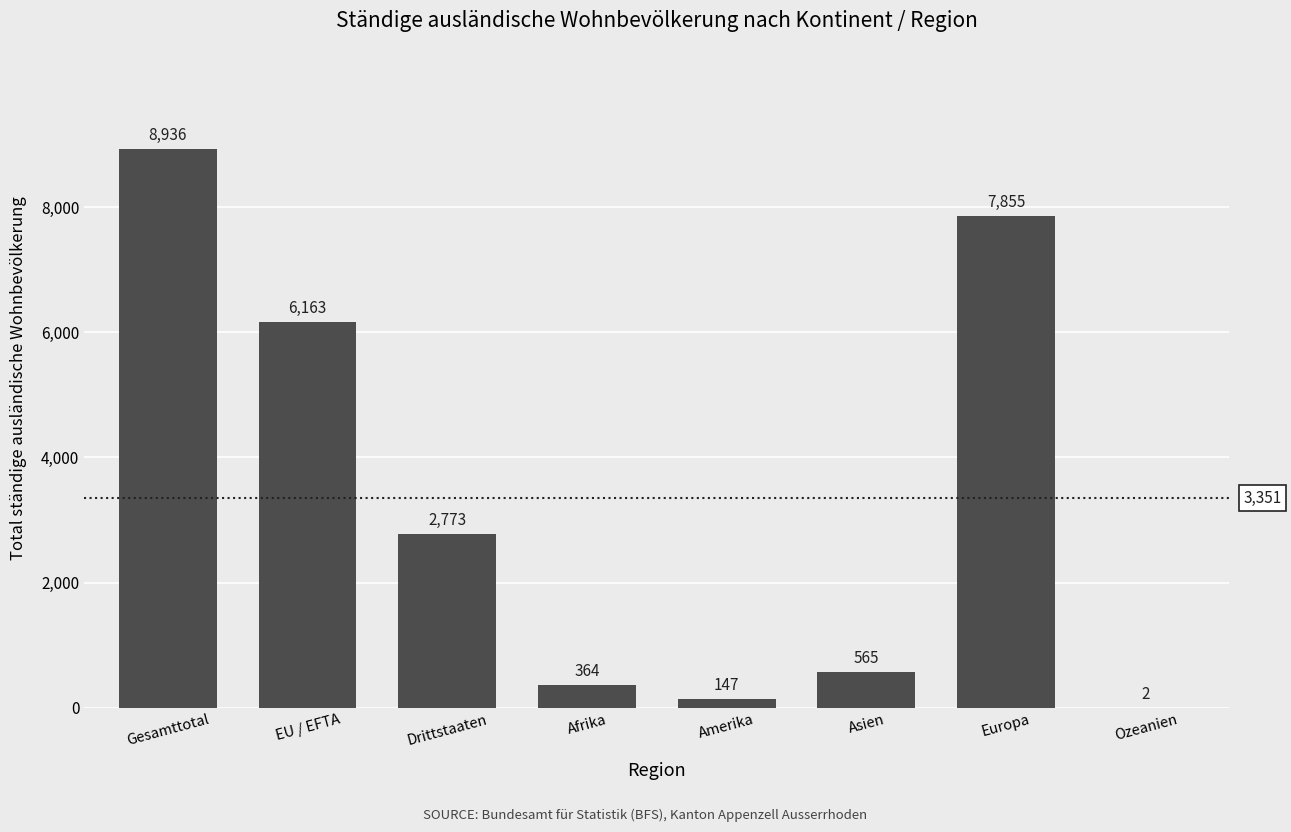

Reading left to right, what are all the values shown in this chart?

8936	6163	2773	364	147	565	7855	2